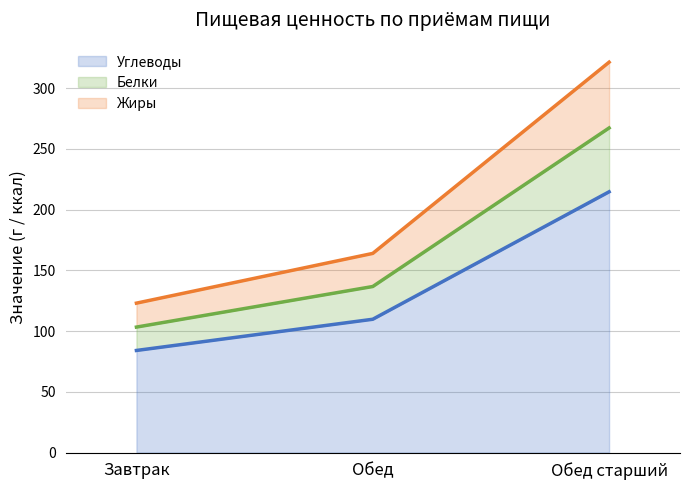

True or false: Углеводы has a value of 84.0 at Завтрак.

True